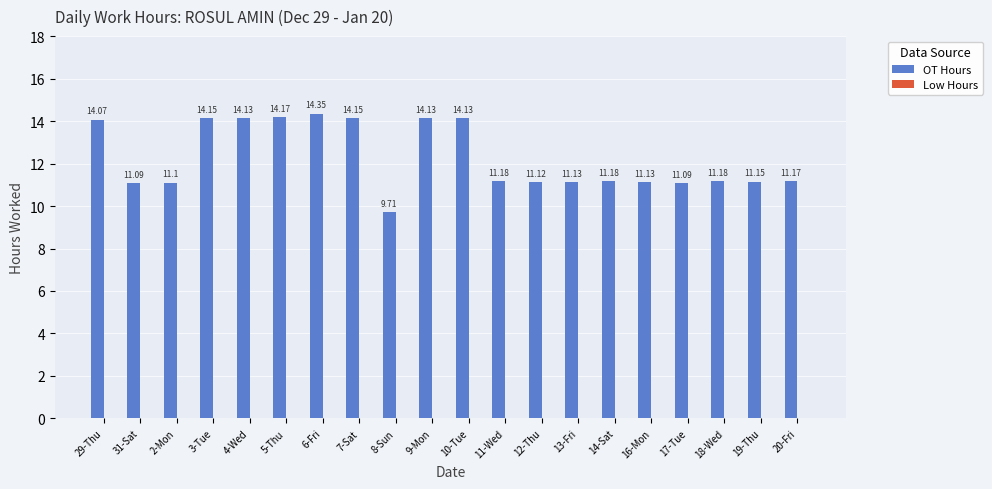

How many bars are there in total?

20